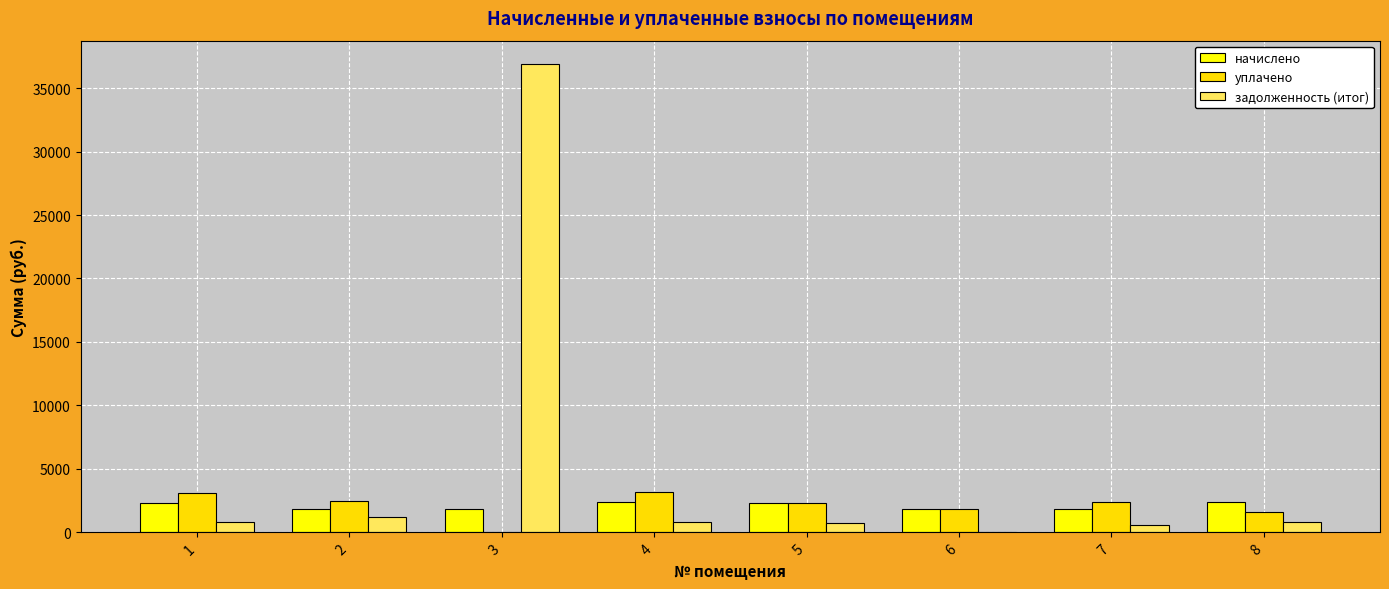

At how many categories does at least one series exceed 19596?

1